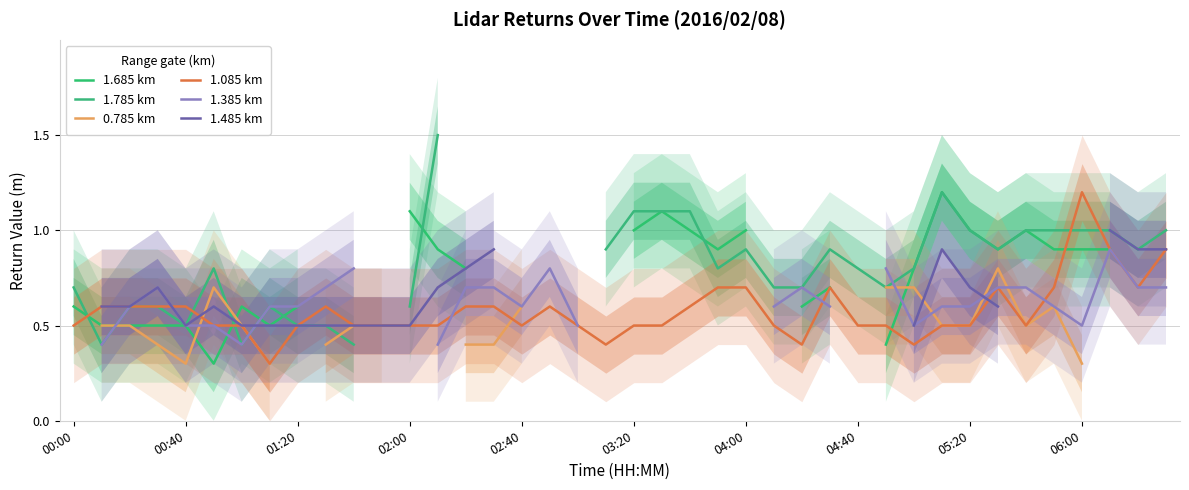

What is the lowest value of the 1.085 km series?

0.3